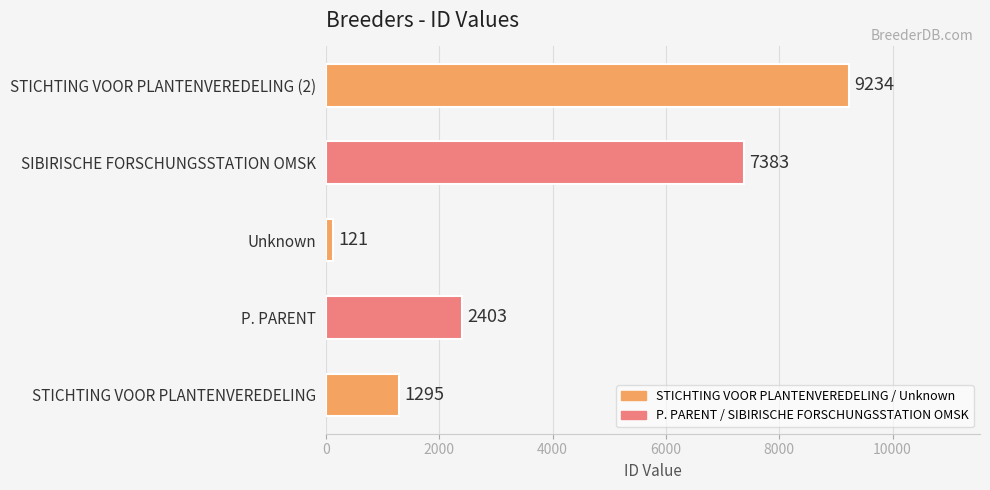

How many values are between 1295 and 7383?

3